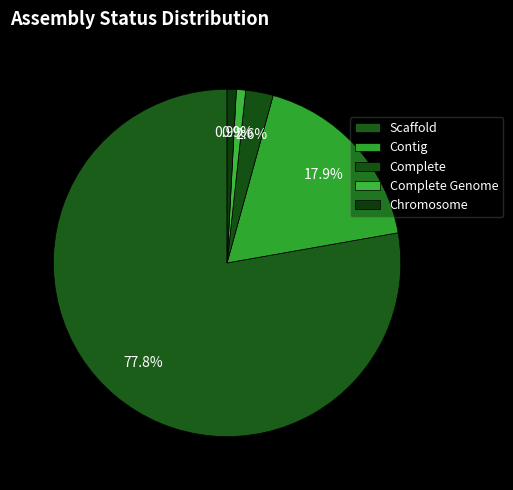

What is the majority slice?

Scaffold